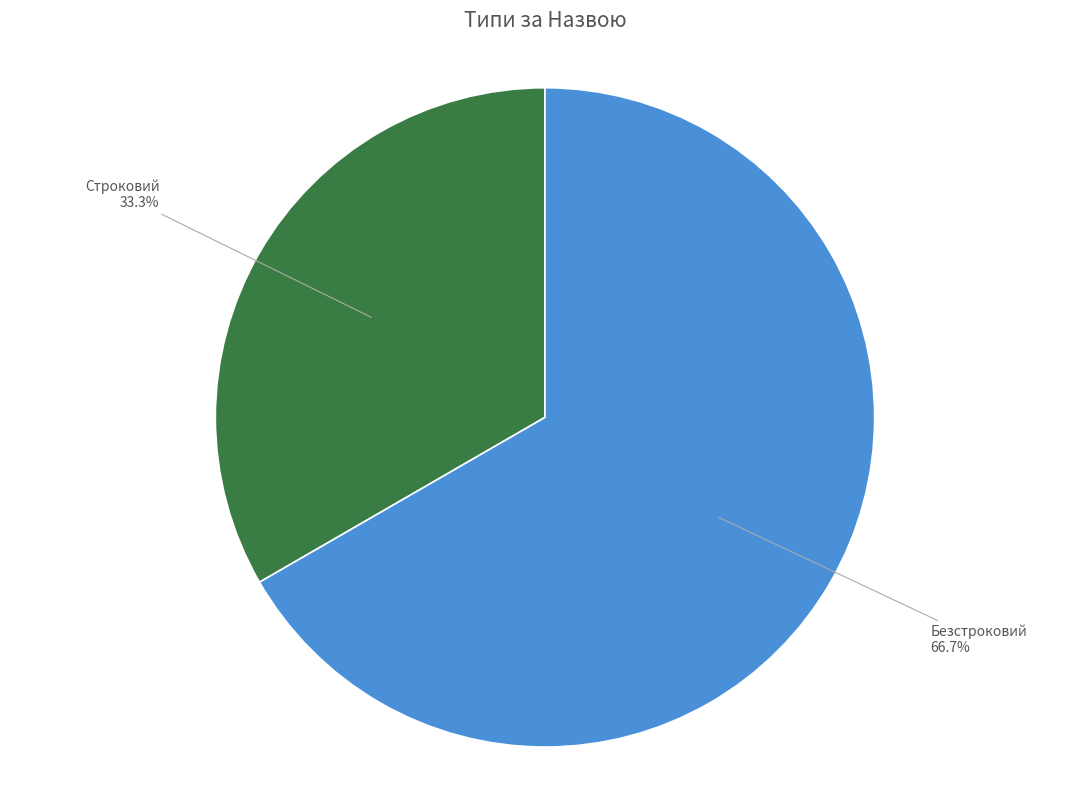

Which category has the smallest portion of the pie?

Строковий